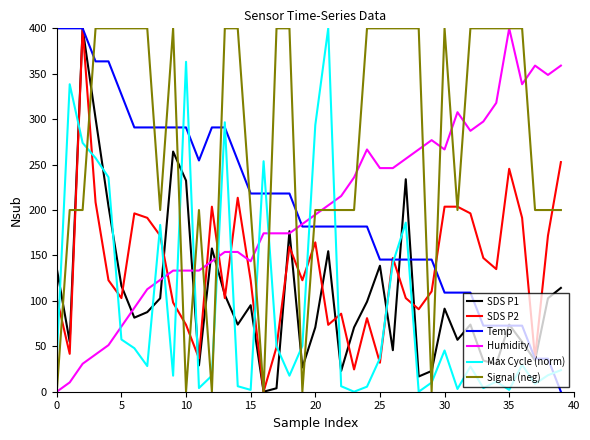

How many lines are shown in the chart?

6